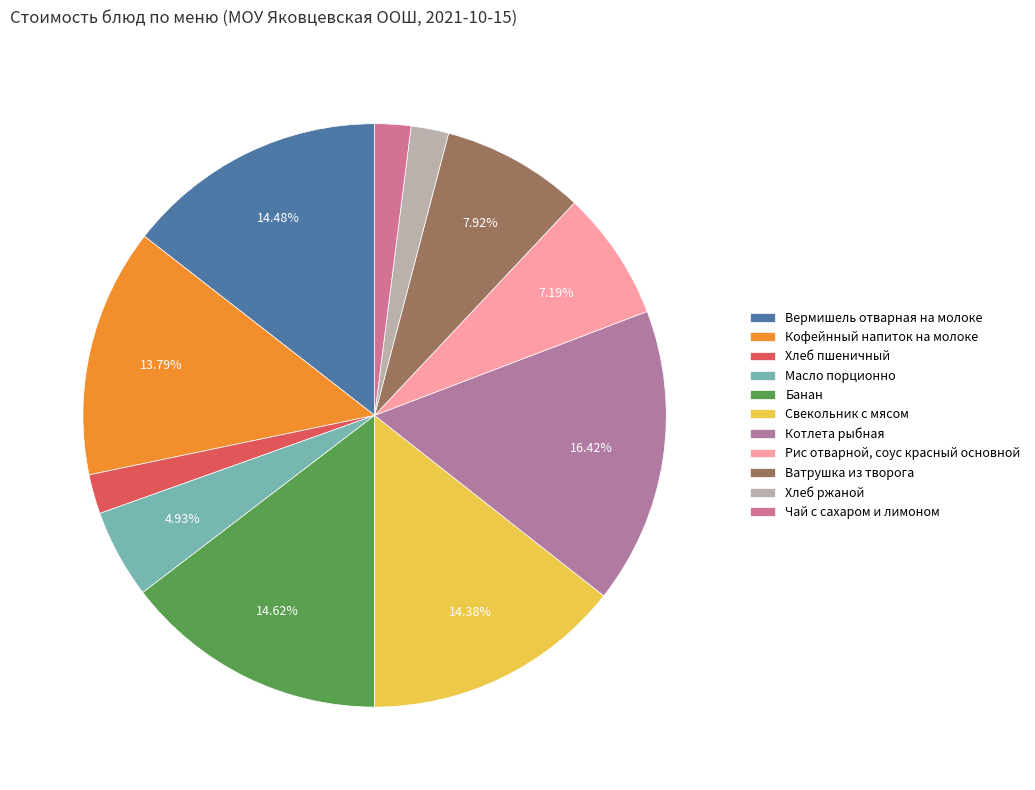

Which has a higher value, Банан or Свекольник с мясом?

Банан